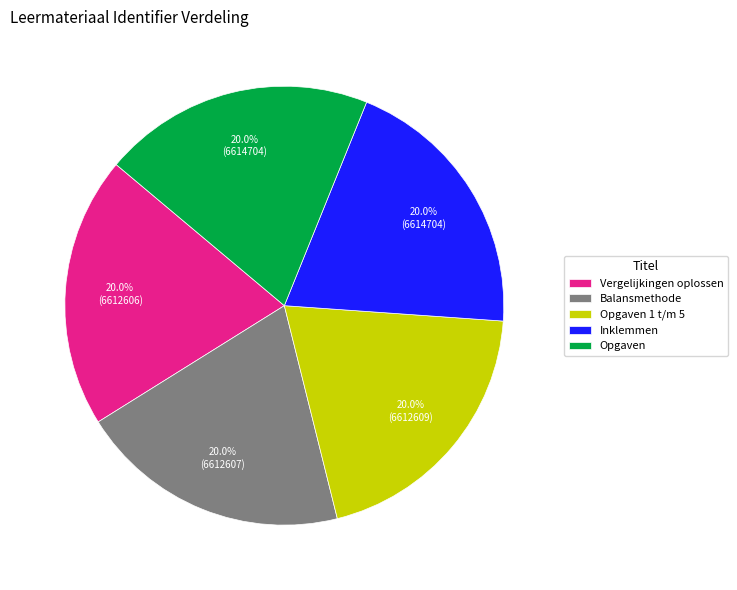

Combined, what portion of the pie is Vergelijkingen oplossen and Balansmethode?

40.0%